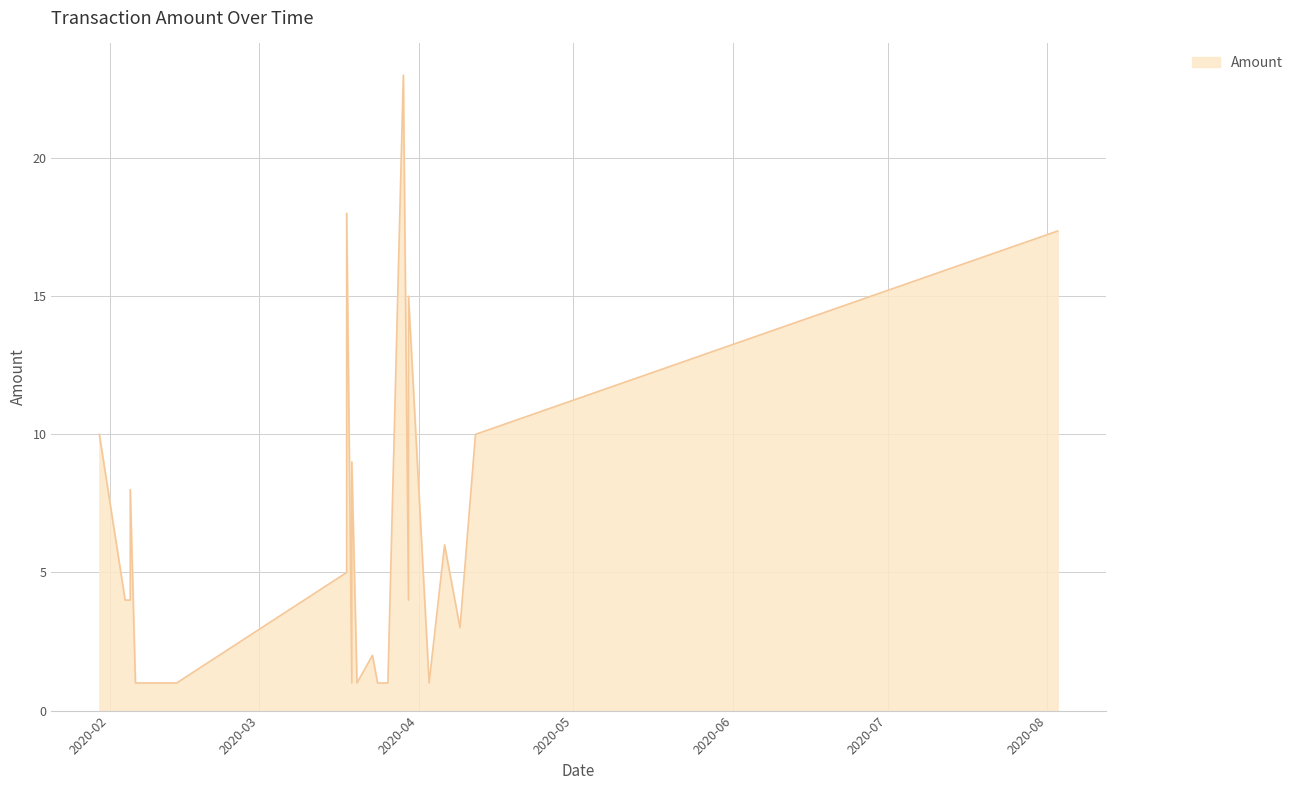

What is the difference between the values at 2020-03-30 and 2020-03-19?

5.0